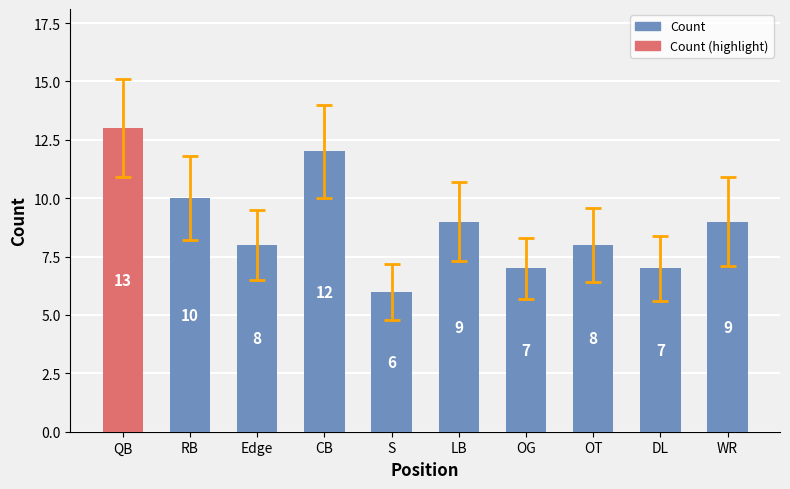

What is the sum of the values at LB and RB?

19